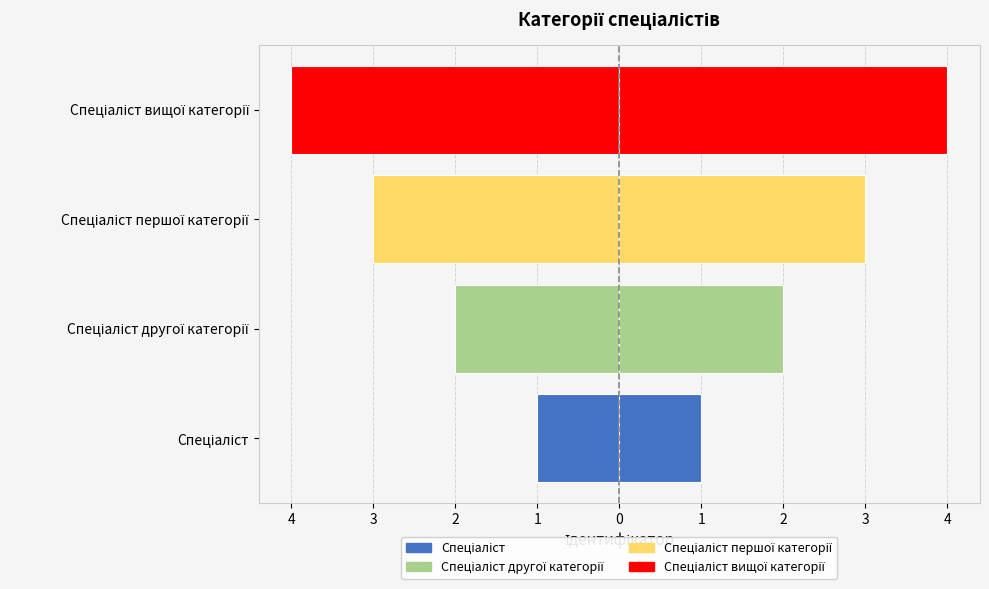

What is the change in value from Спеціаліст другої категорії to Спеціаліст вищої категорії?

-2